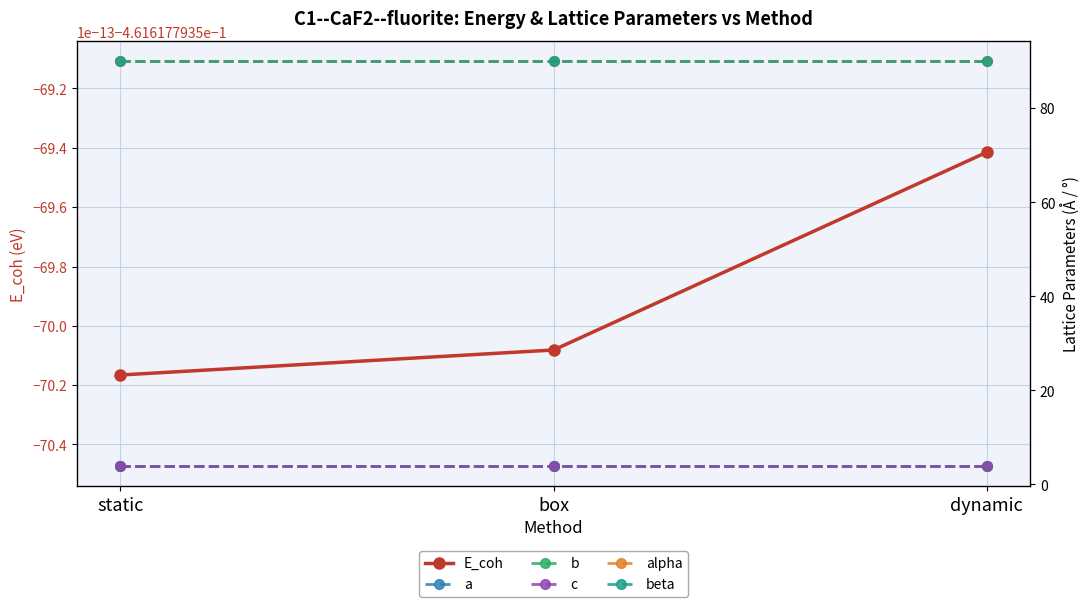

What is the approximate value of alpha at static?

90.0